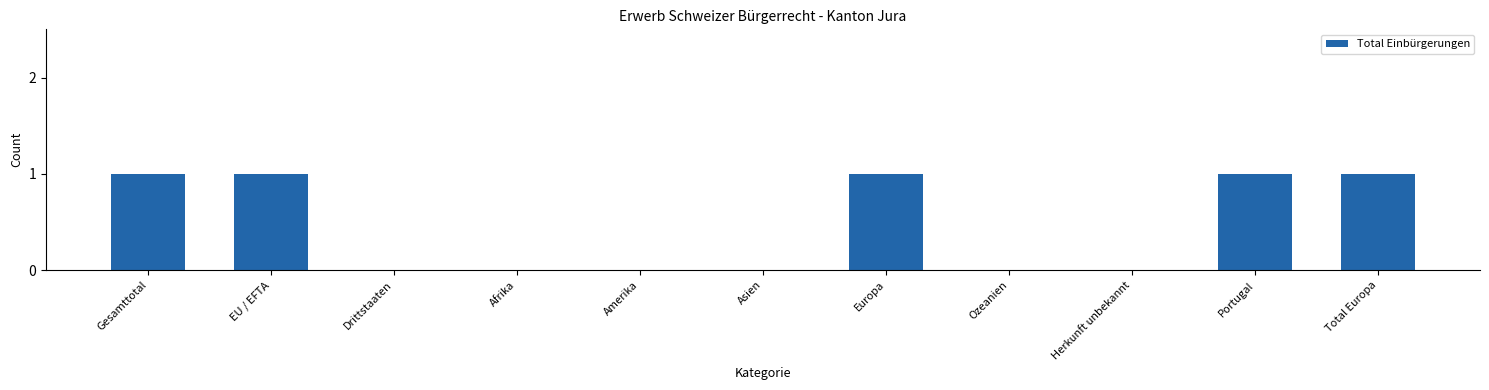

Approximately how many times larger is the value at Europa compared to Portugal?

1.0